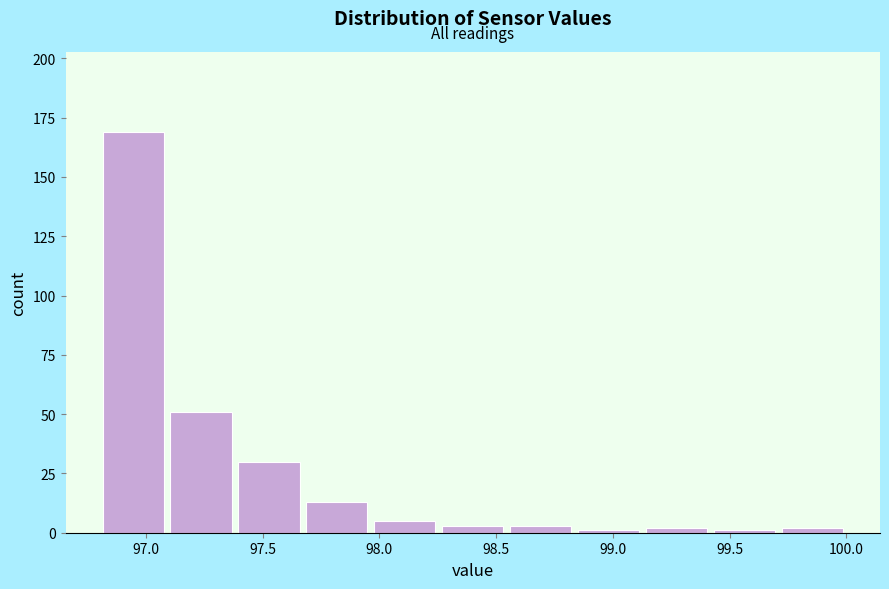

Reading left to right, transcribe this chart: for each bar, give the range it covers on the x-axis and its height. Neither the bar edges nor the heights are printed on the chart, so give them approximately, as read against the axes.

96.80 to 97.10: 170
97.10 to 97.40: 50
97.40 to 97.65: 30
97.65 to 97.95: 15
97.95 to 98.25: 5
98.25 to 98.55: under 5
98.55 to 98.85: under 5
98.85 to 99.15: under 5
99.15 to 99.40: under 5
99.40 to 99.70: under 5
99.70 to 100.00: under 5